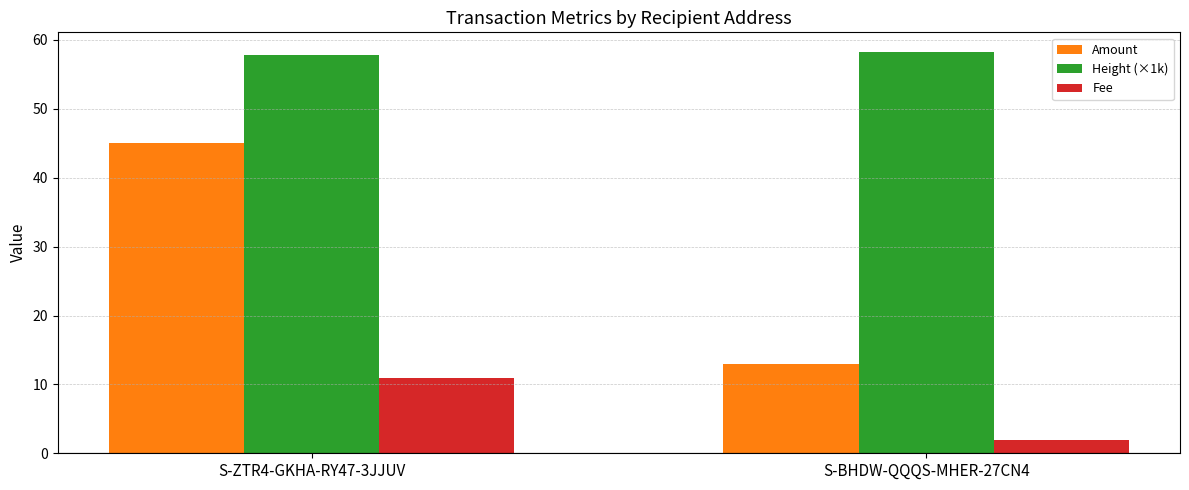

Is the value of Amount at S-ZTR4-GKHA-RY47-3JJUV greater than the value of Fee at S-BHDW-QQQS-MHER-27CN4?

Yes